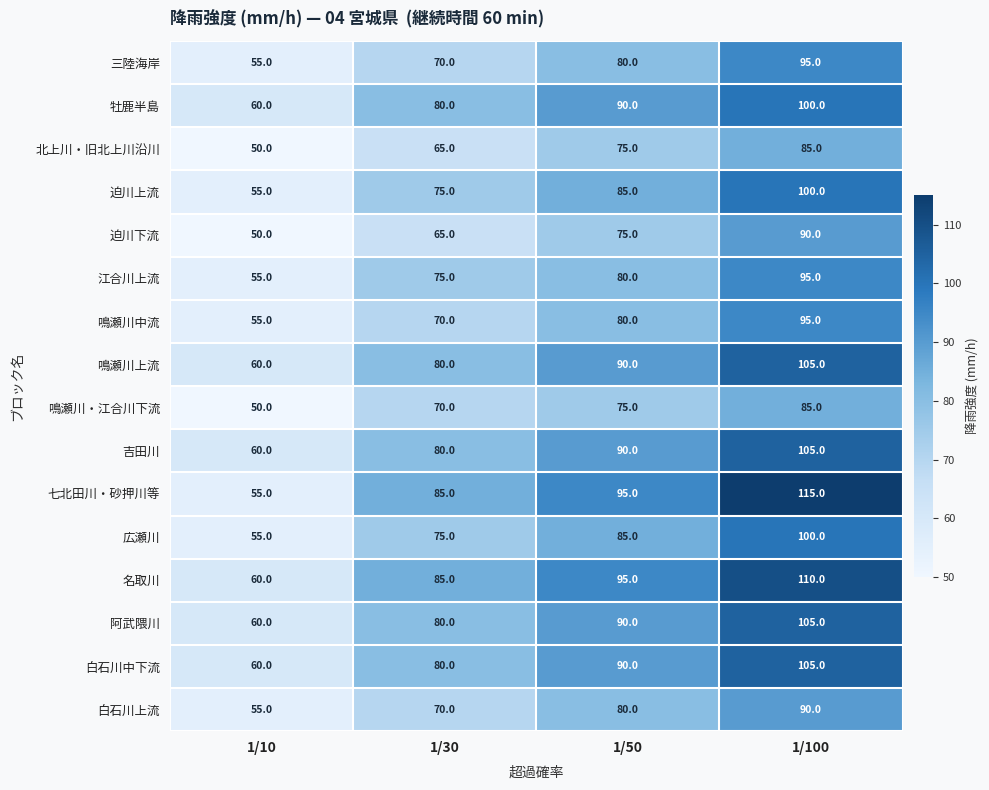

Which series has the largest range (max minus min)?

七北田川・砂押川等